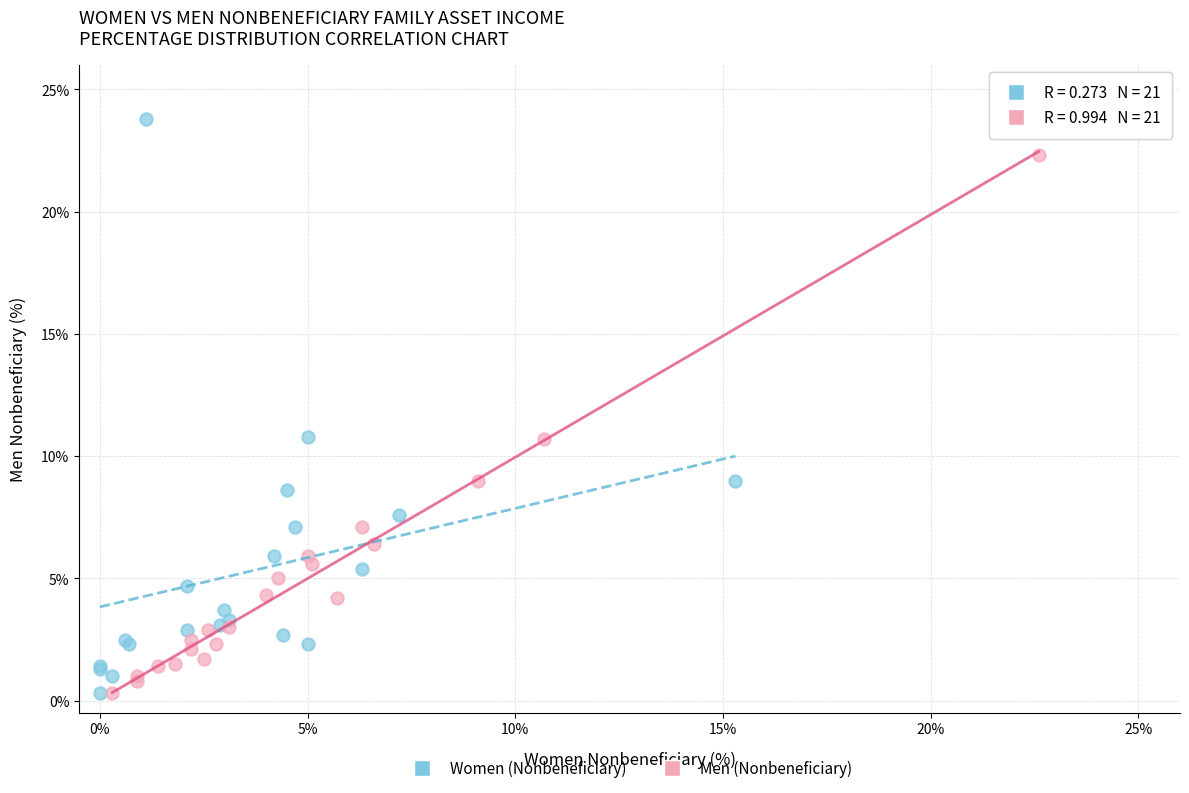

Which series reaches the maximum Y coordinate?

Women (Nonbeneficiary)